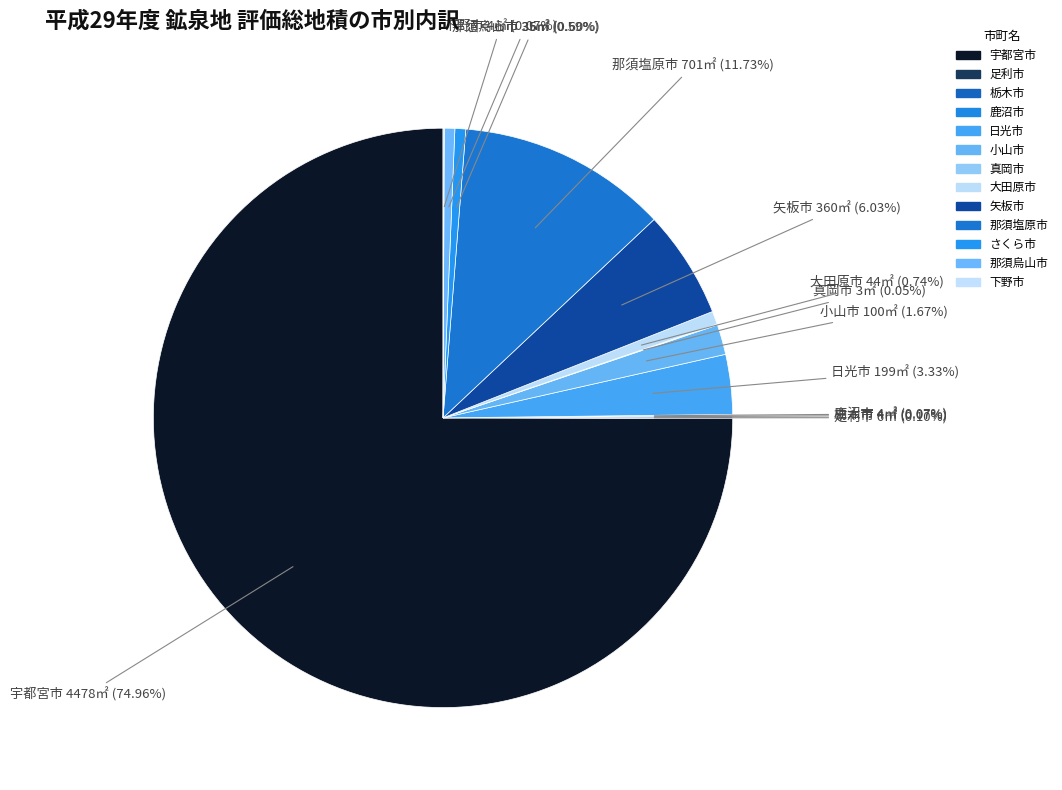

What is the largest slice in the pie chart?

宇都宮市